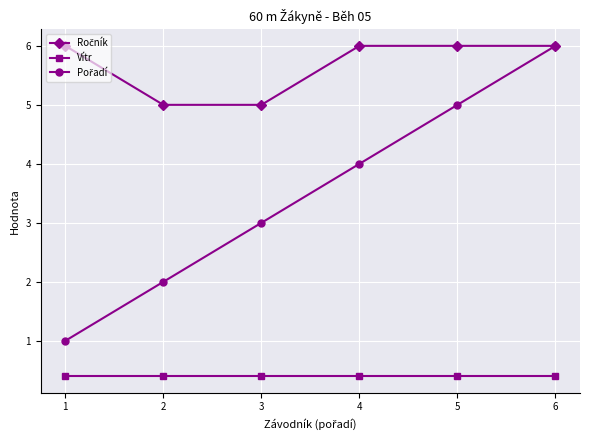

How many lines are shown in the chart?

3